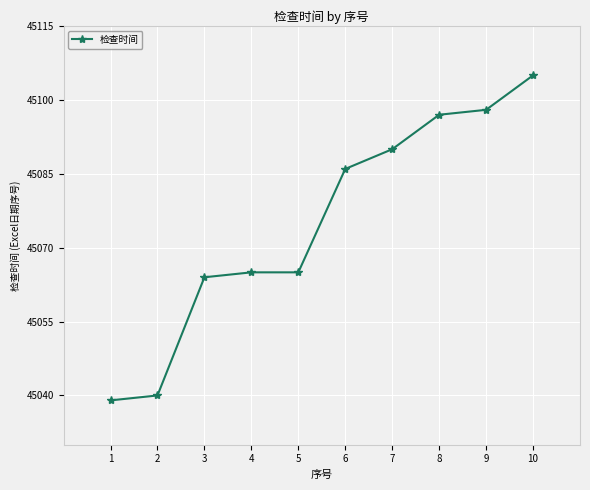

Does the chart have visible grid lines?

Yes